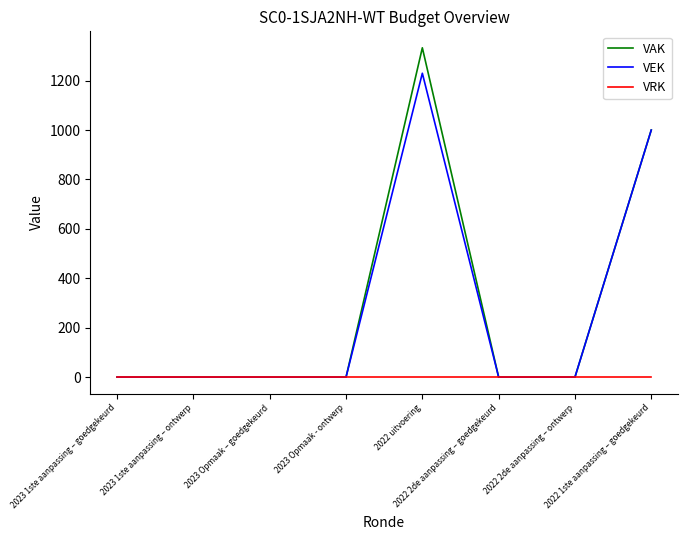

Is it true that VAK equals 0 at 2023 1ste aanpassing – goedgekeurd?

True